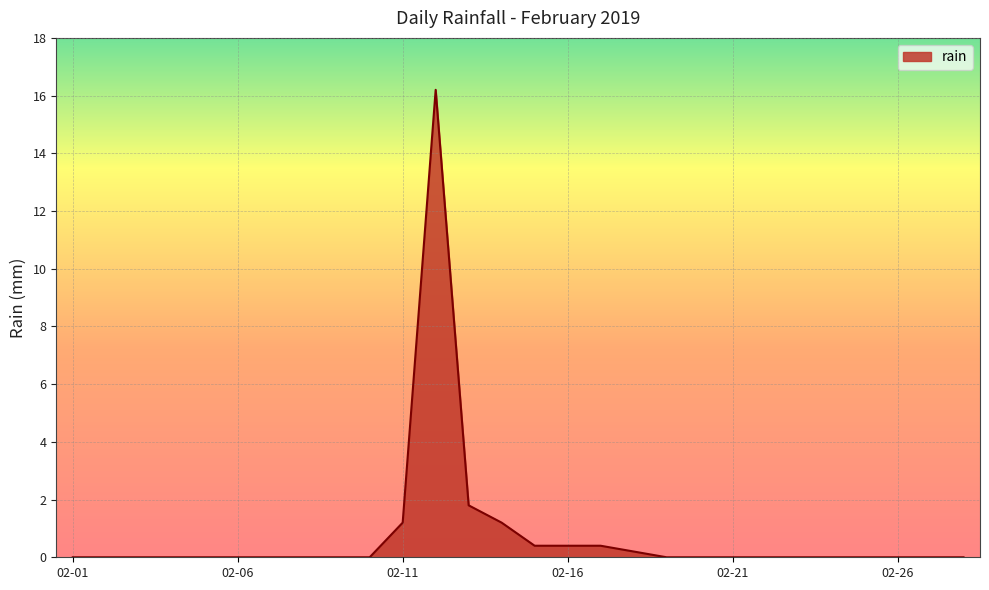

How many lines are shown in the chart?

1